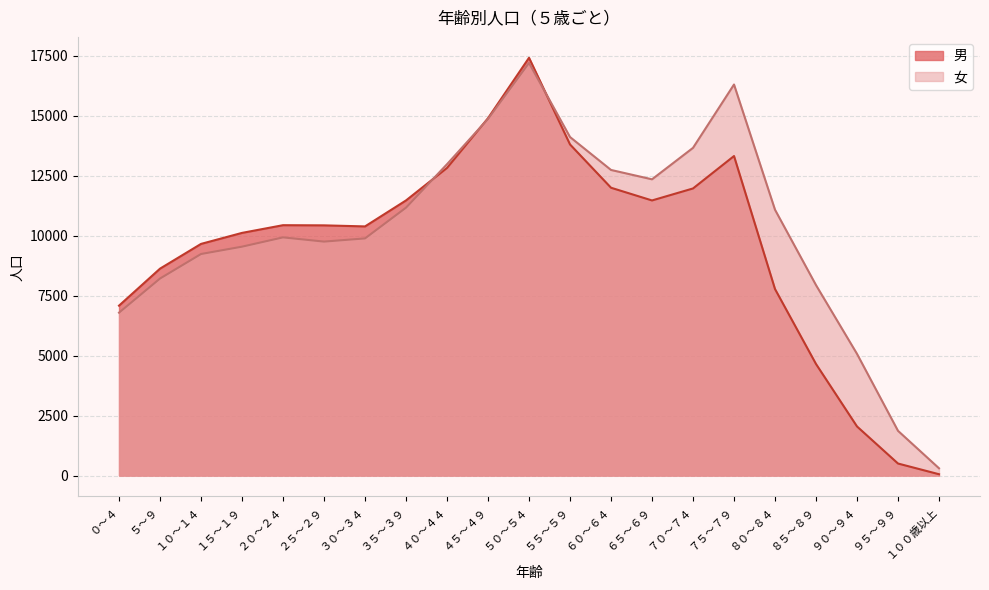

Rank the series at １０～１４ from lowest to highest value.

女, 男